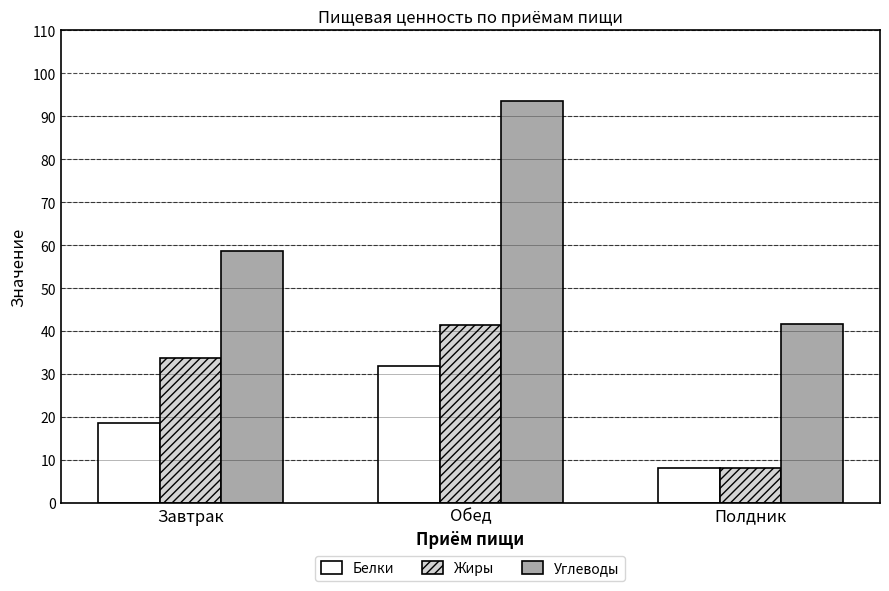

What is the difference between the highest and lowest values at Завтрак?

40.2